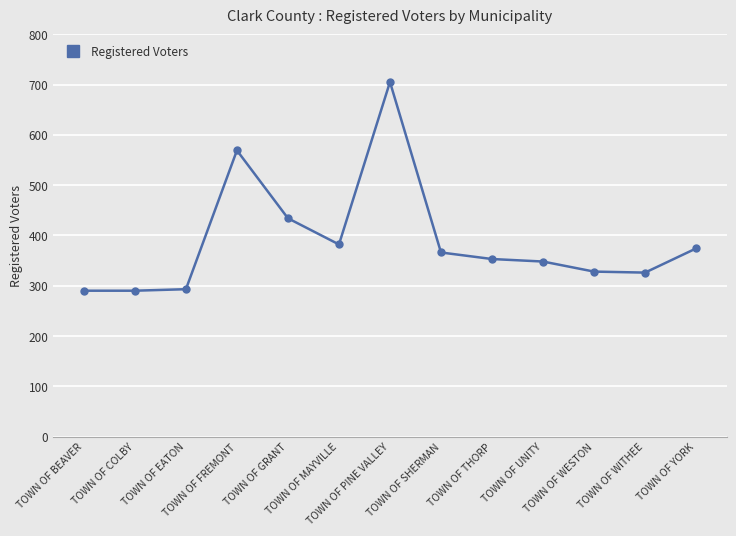

What is the label of the 9th point from the right?

TOWN OF GRANT